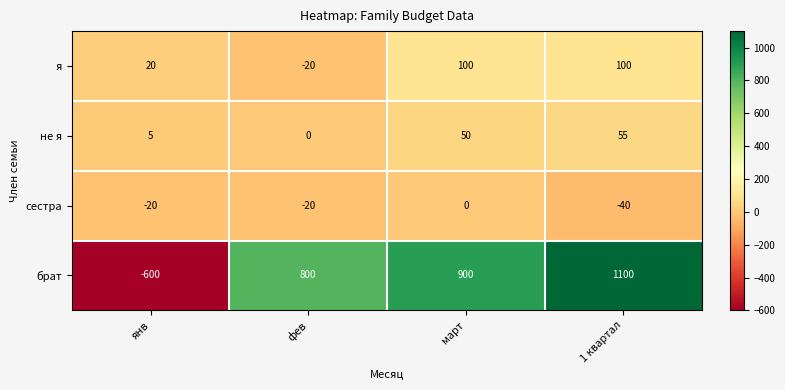

Is it true that я equals -20 at фев?

True